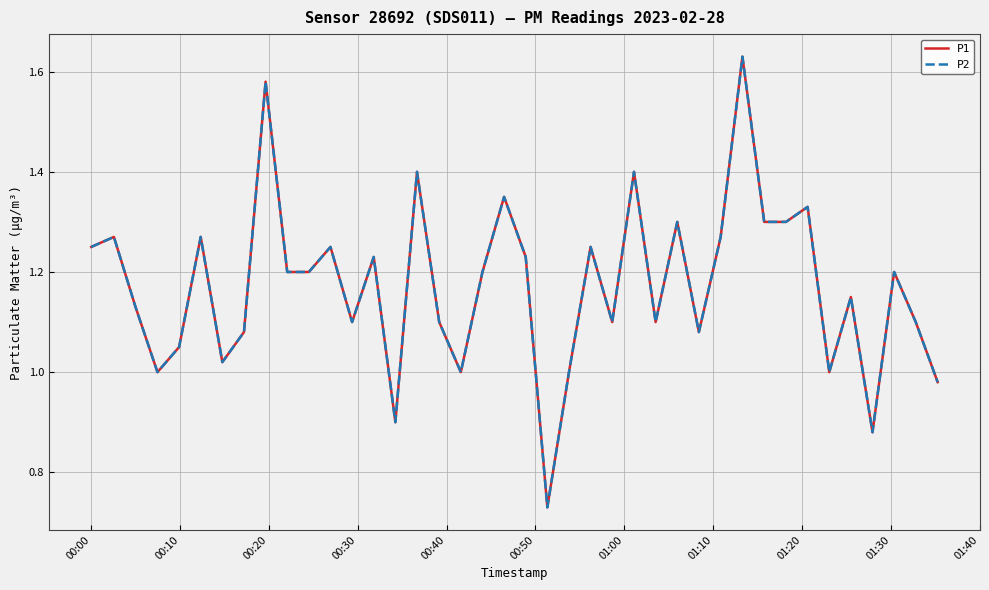

In P1, how many points are lower than both neighbors (excluding endpoints)?

11